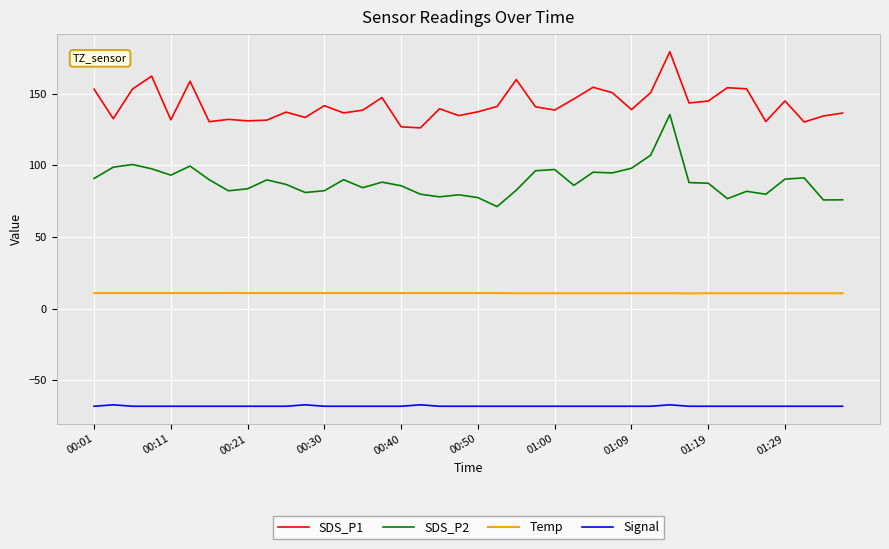

List the series in order of their overall mean, highest first.

SDS_P1, SDS_P2, Temp, Signal